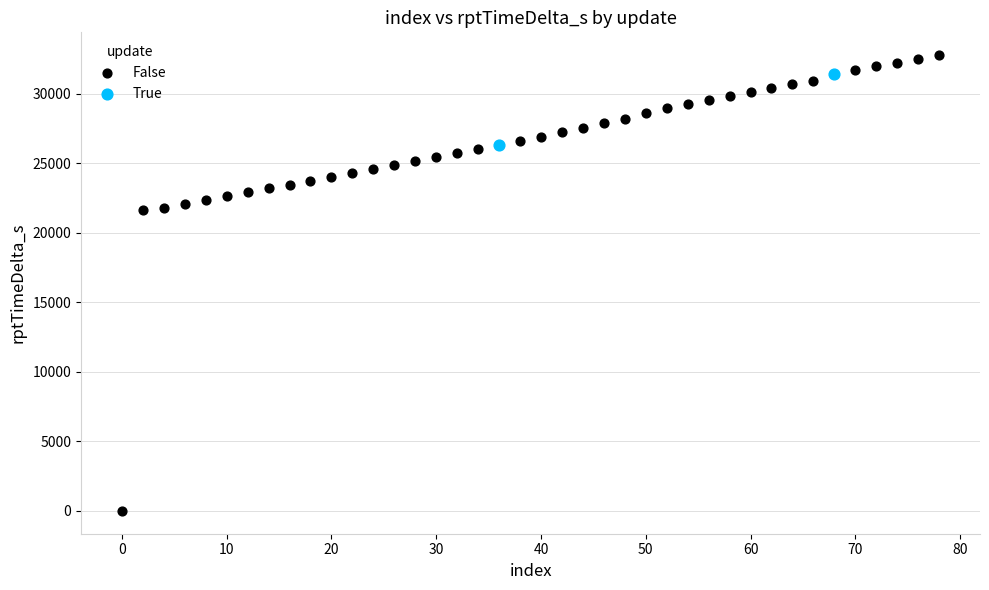

What are all the series names shown in the legend?

False, True